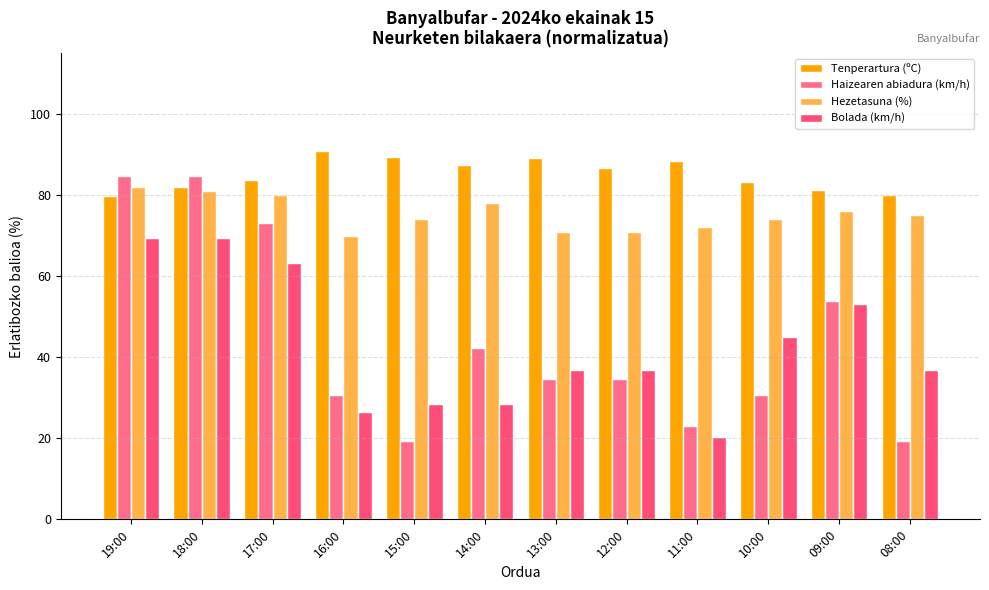

At which category does the chart reach its peak across all series?

16:00